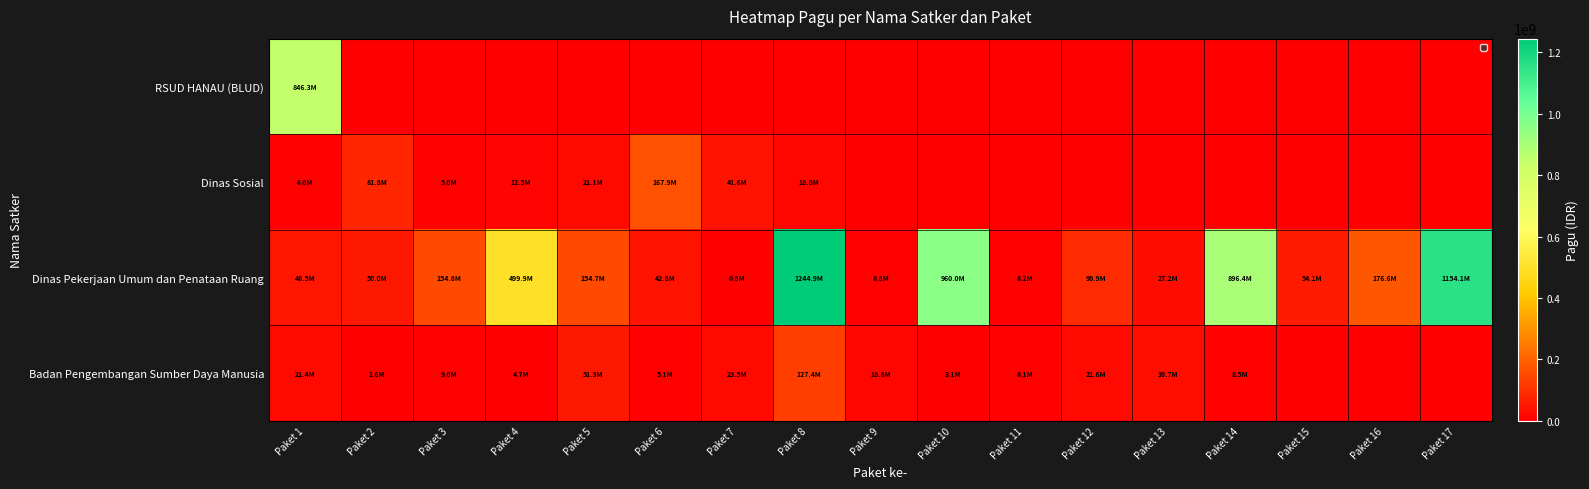

At Paket 5, list the series in order from smallest to largest.

RSUD HANAU (BLUD), Dinas Sosial, Badan Pengembangan Sumber Daya Manusia, Dinas Pekerjaan Umum dan Penataan Ruang